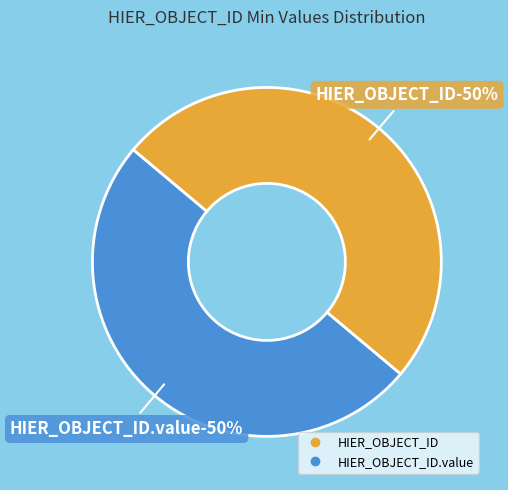

How many slices are in this pie chart?

2